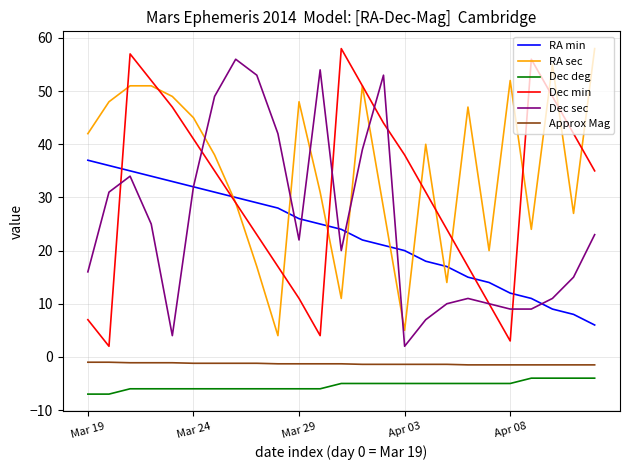

True or false: Approx Mag and Dec sec intersect in this chart.

False